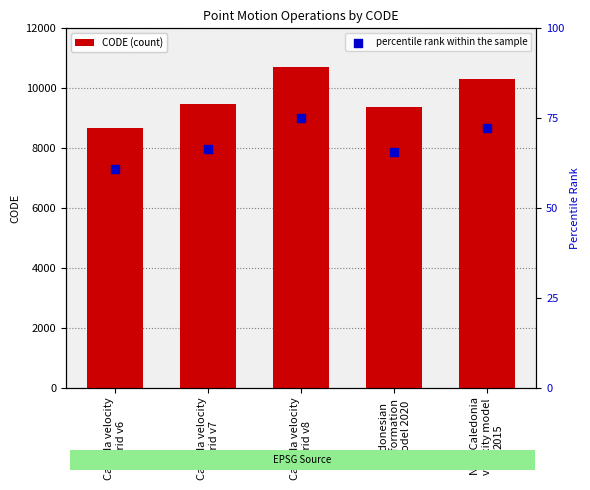

Is the value of CODE (count) at Canada velocity
grid v8 greater than the value of percentile rank within the sample at Canada velocity
grid v7?

Yes